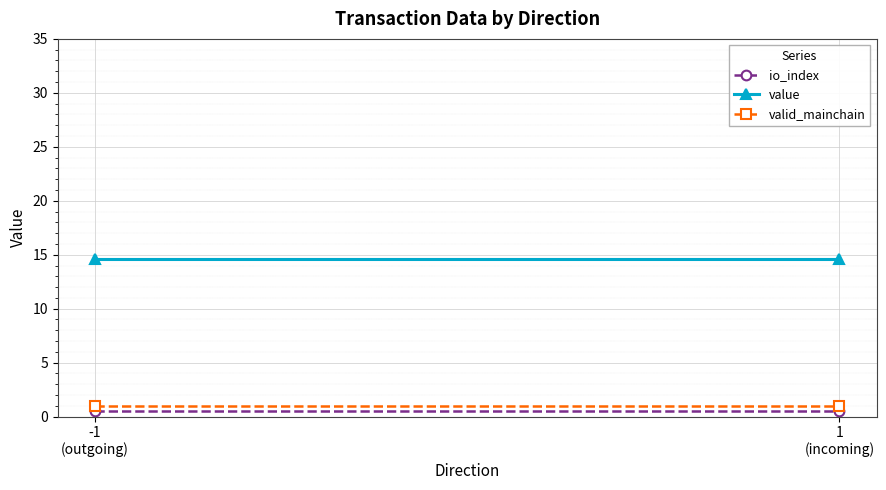

What is the minimum value shown in the chart?

0.5